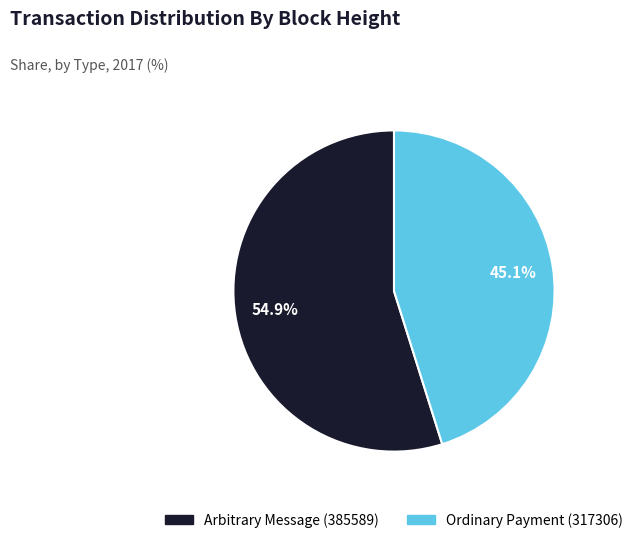

Is there any slice that represents more than half of the pie?

Yes